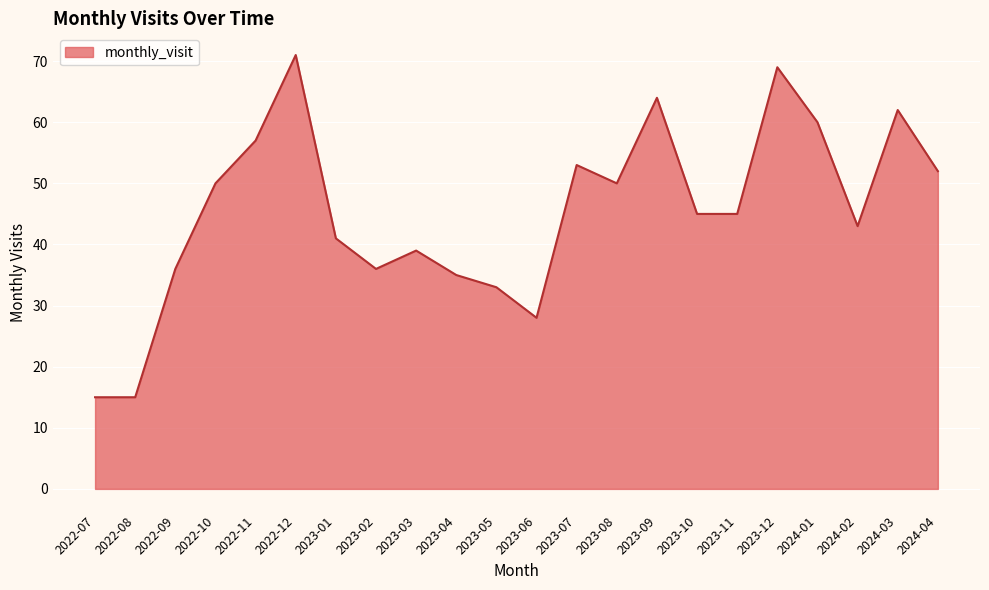

The value at 2022-09 is 36. True or false?

True